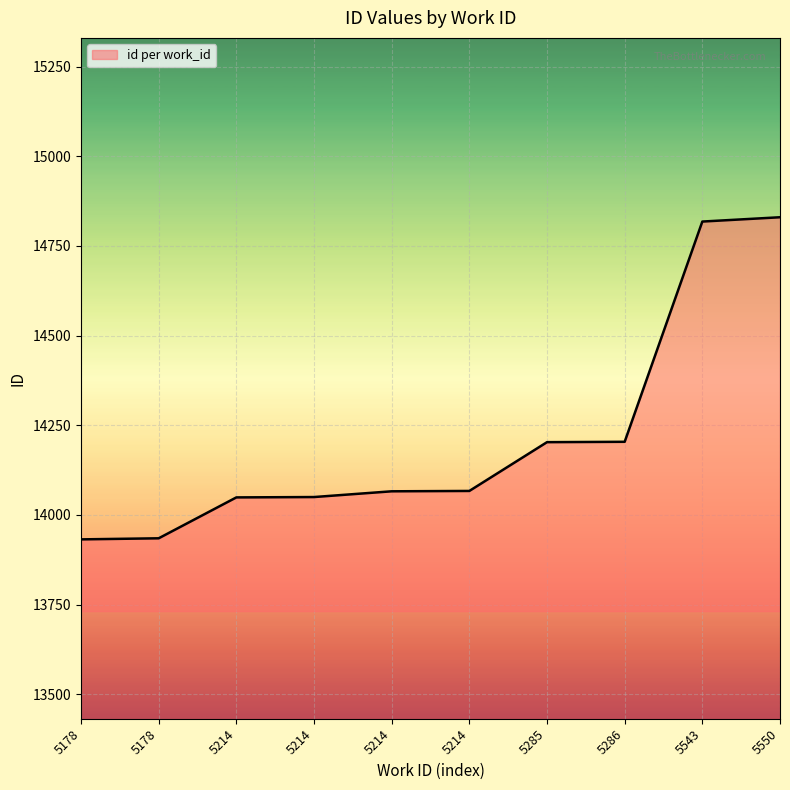

What is the smallest value displayed?

13932